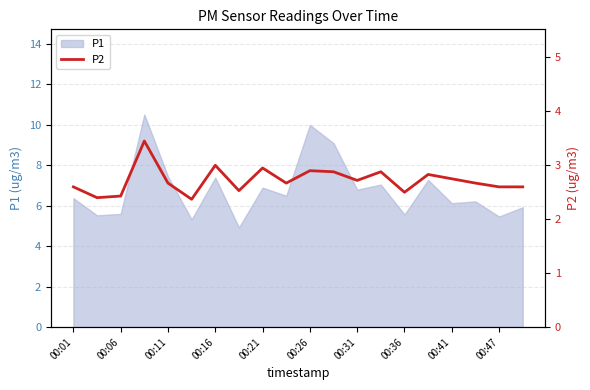

How many points are higher than both their immediate neighbors (excluding endpoints)?

6